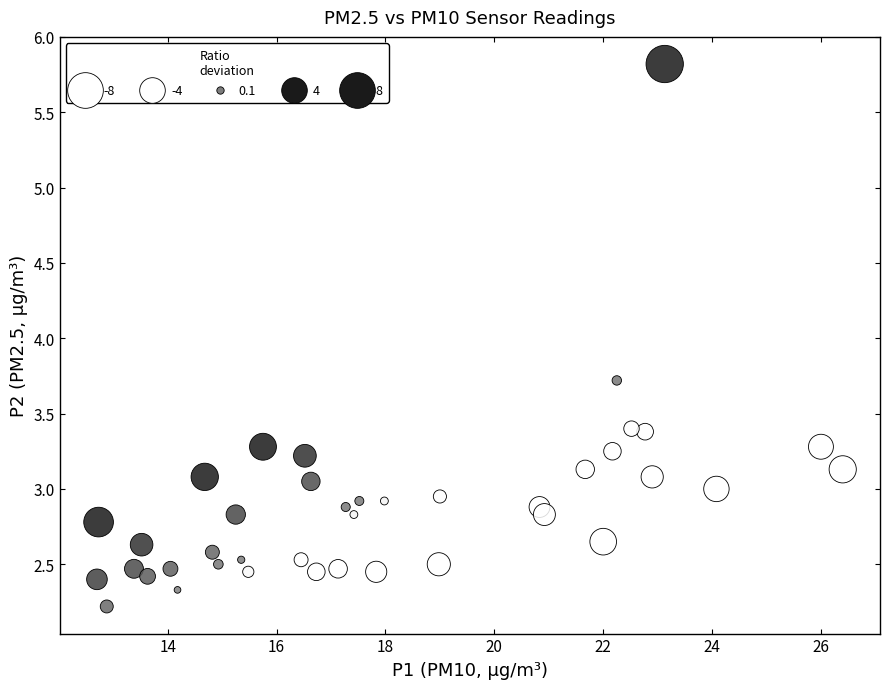

What is the range of X values (max minus min)?

13.7